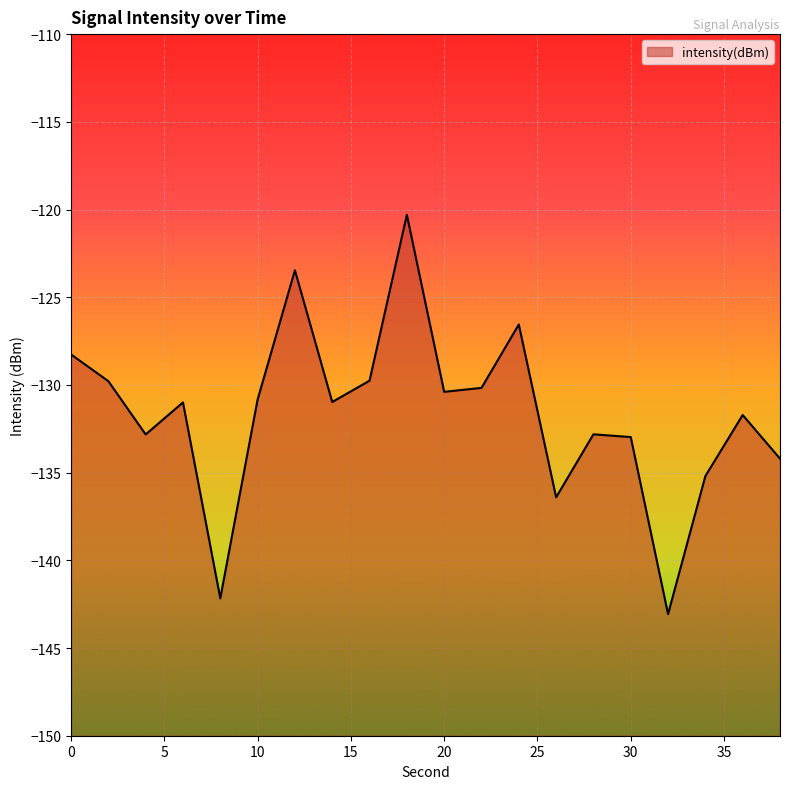

Rank the categories by value from lowest to highest.

32, 8, 26, 34, 38, 30, 4, 28, 36, 6, 14, 10, 20, 22, 2, 16, 0, 24, 12, 18